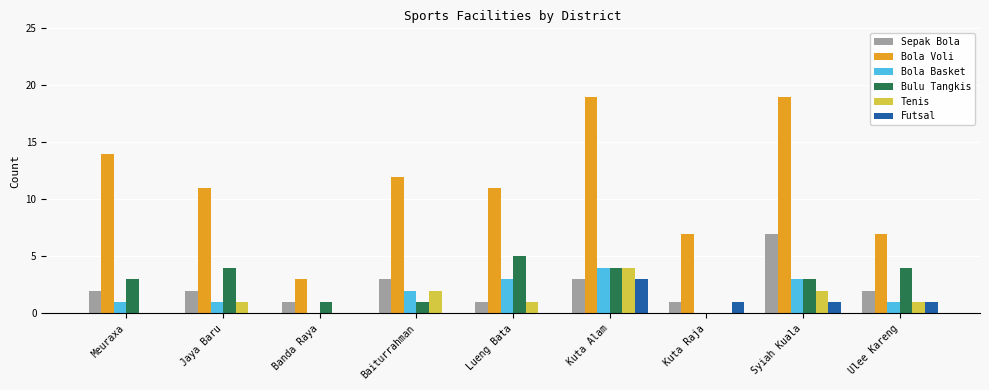

How many distinct data groups are displayed?

6